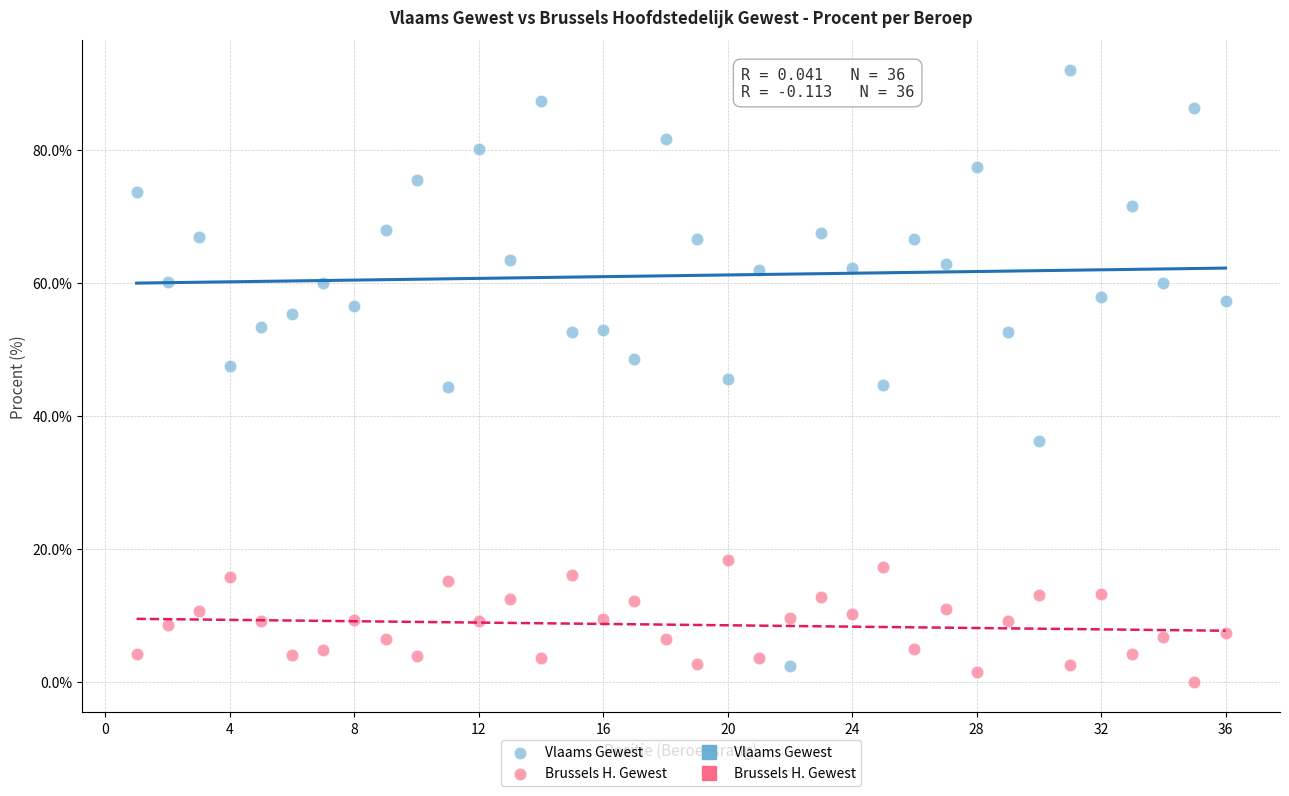

Across all data points, what is the range of Y values (max minus min)?

92.0